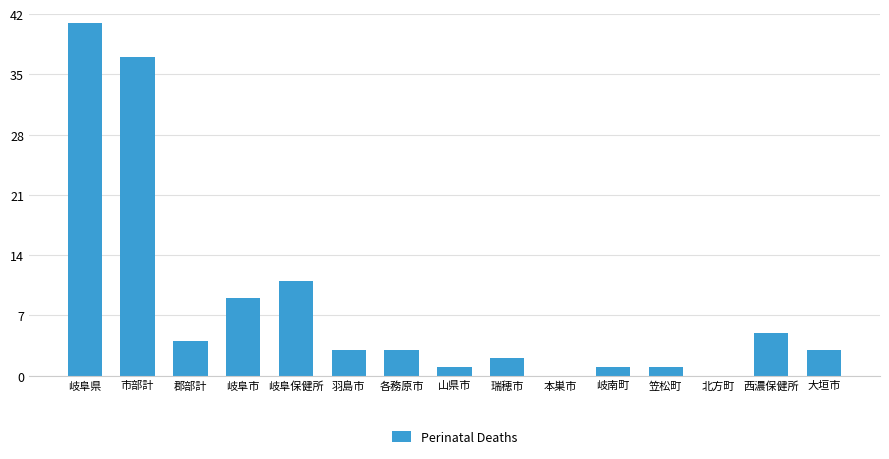

How many distinct data groups are displayed?

1